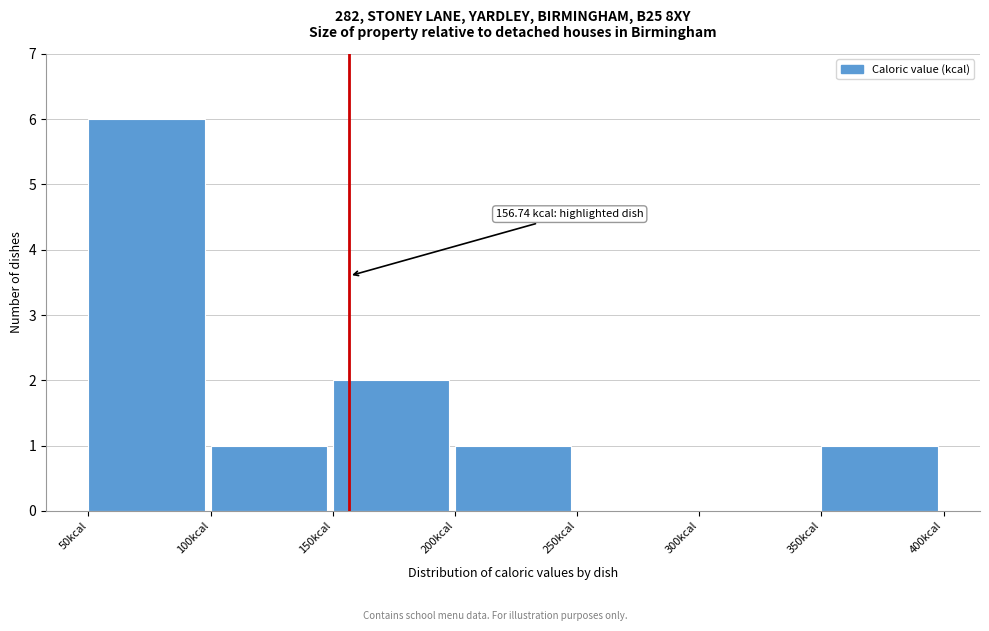

Over which range of the x-axis is the bar tallest?

50 to 100